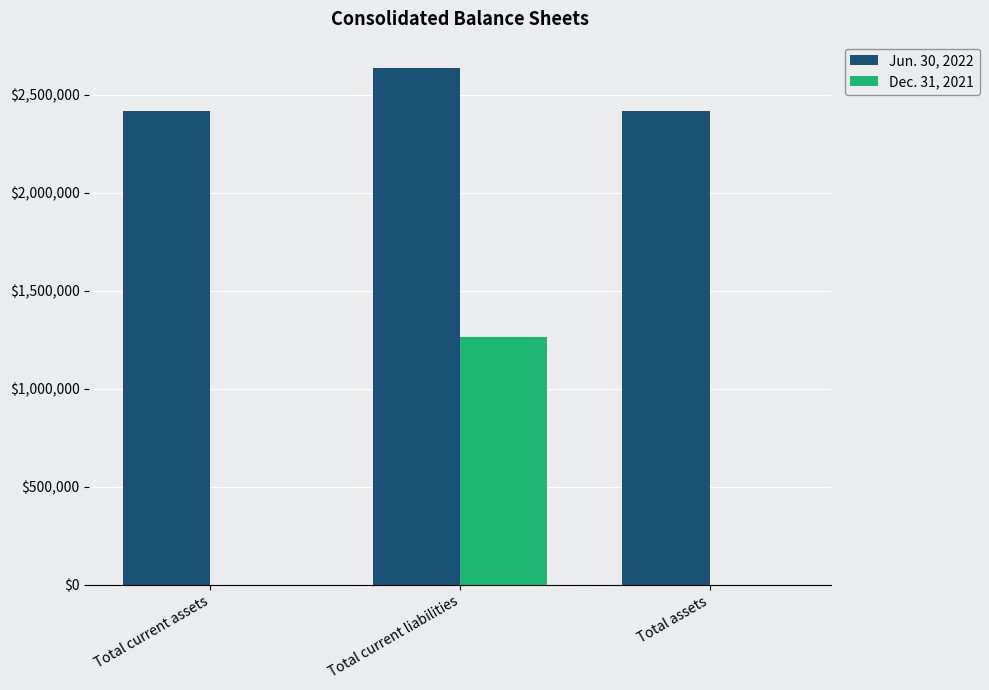

Is it true that Jun. 30, 2022 equals 2418836 at Total current assets?

True